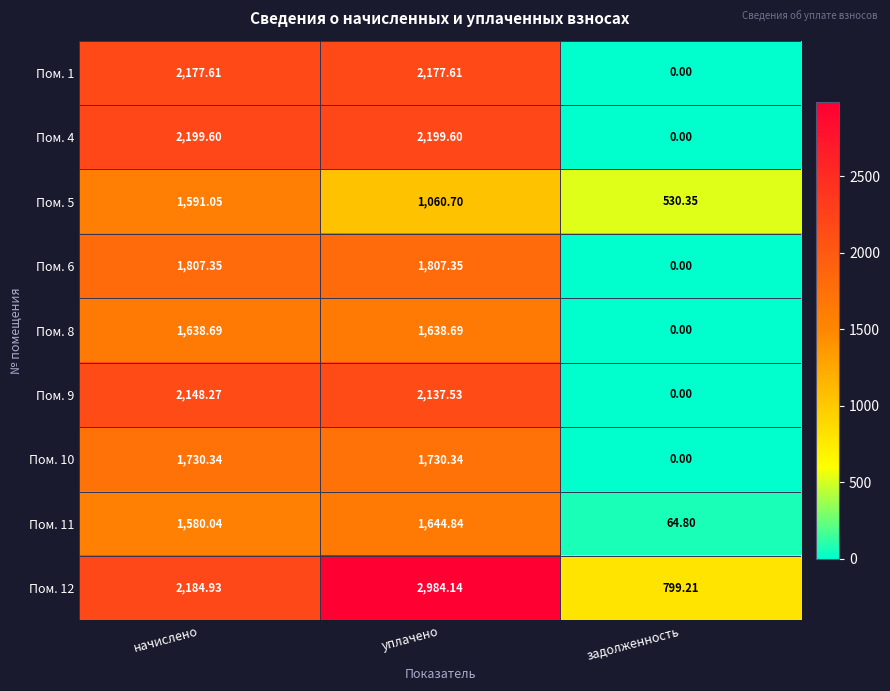

At which category does the chart reach its minimum across all series?

задолженность